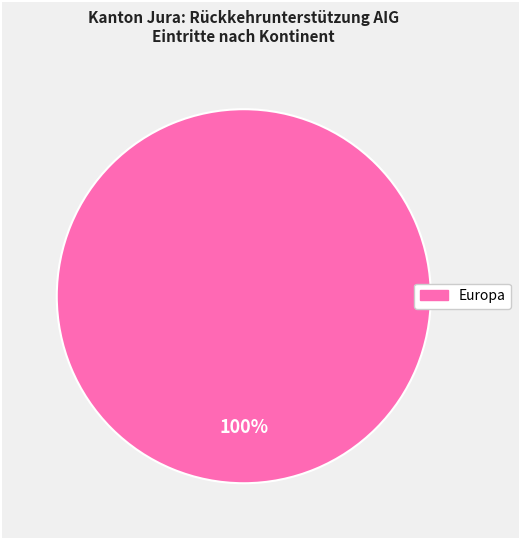

Is there any slice that represents more than half of the pie?

Yes